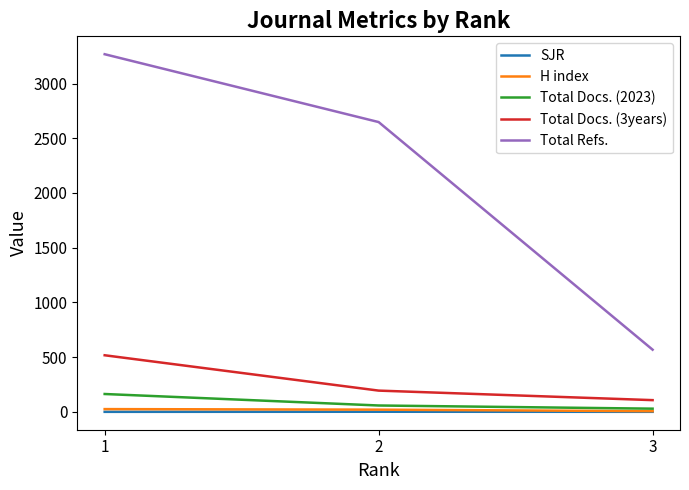

What are all the series names shown in the legend?

SJR, H index, Total Docs. (2023), Total Docs. (3years), Total Refs.